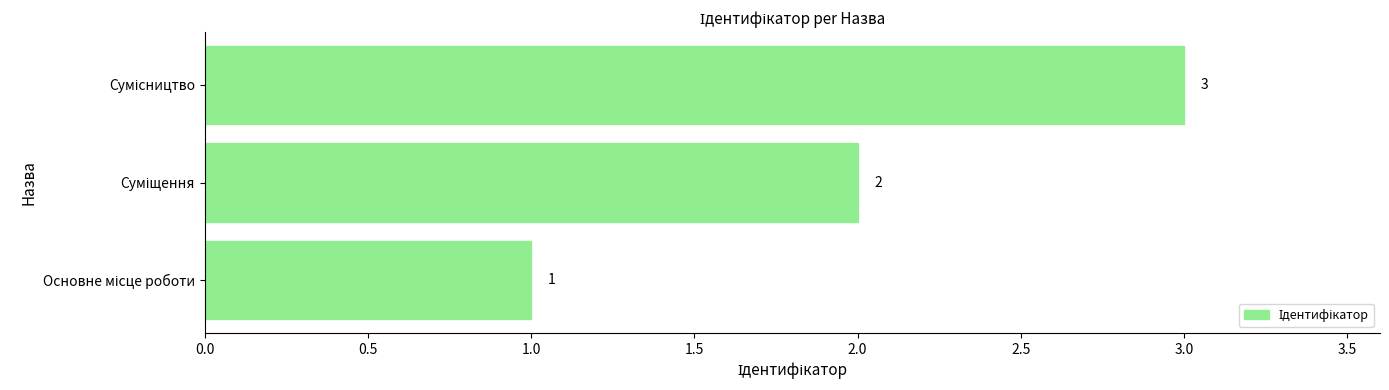

Count the values in the range 1 to 3.

3